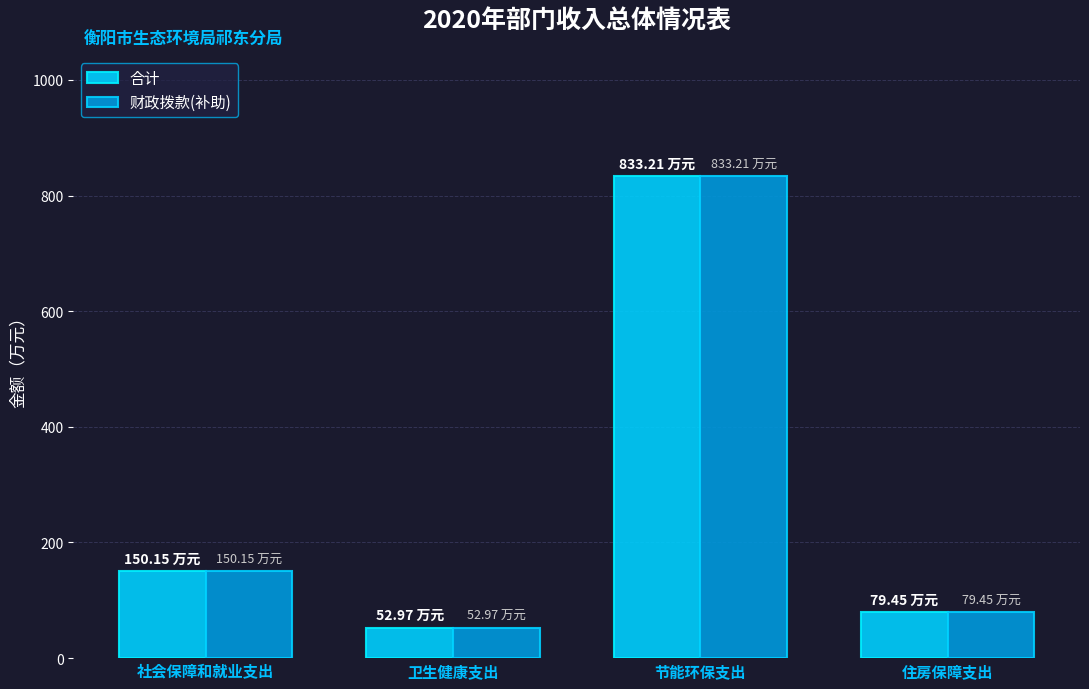

List the labels in order of 合计 value, smallest first.

卫生健康支出, 住房保障支出, 社会保障和就业支出, 节能环保支出